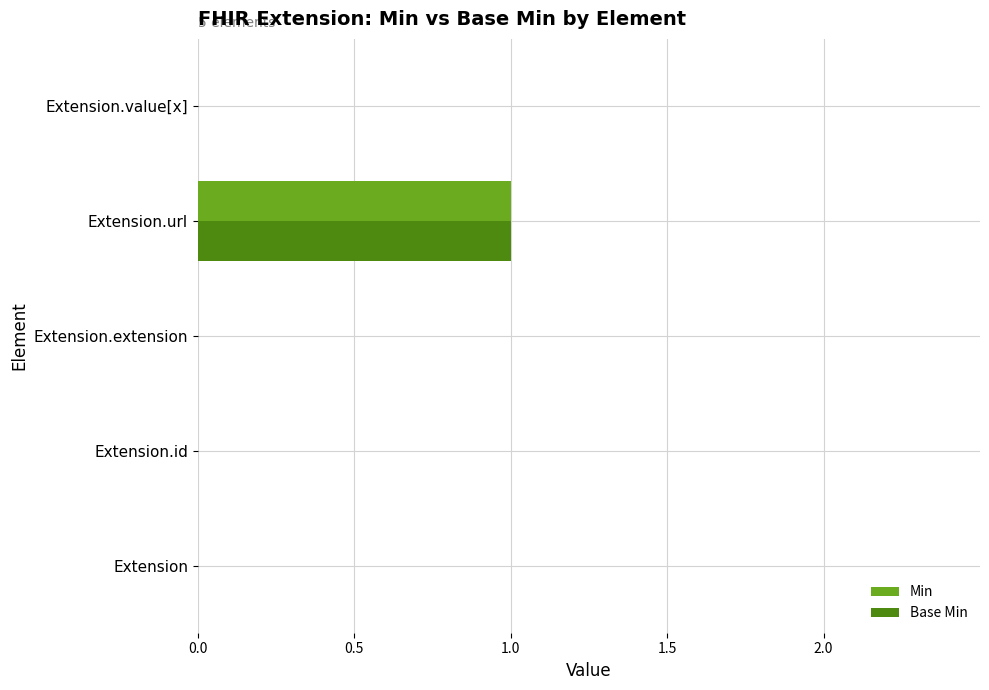

What is the maximum value shown in the chart?

1